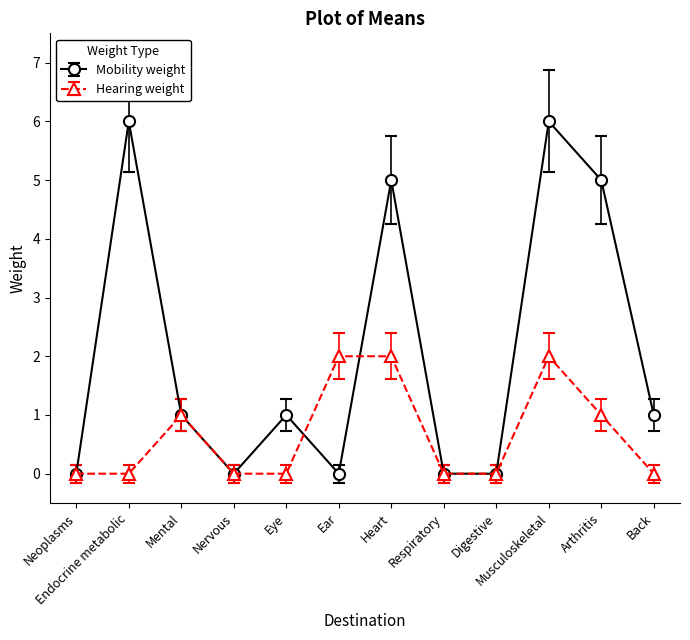

What is the maximum value for Mobility weight?

6